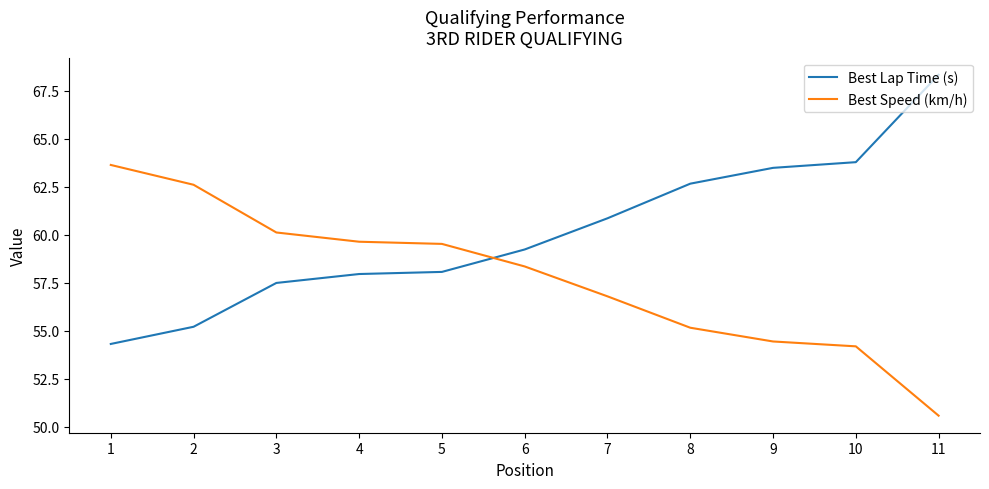

At 9, list the series in order from largest to smallest.

Best Lap Time (s), Best Speed (km/h)